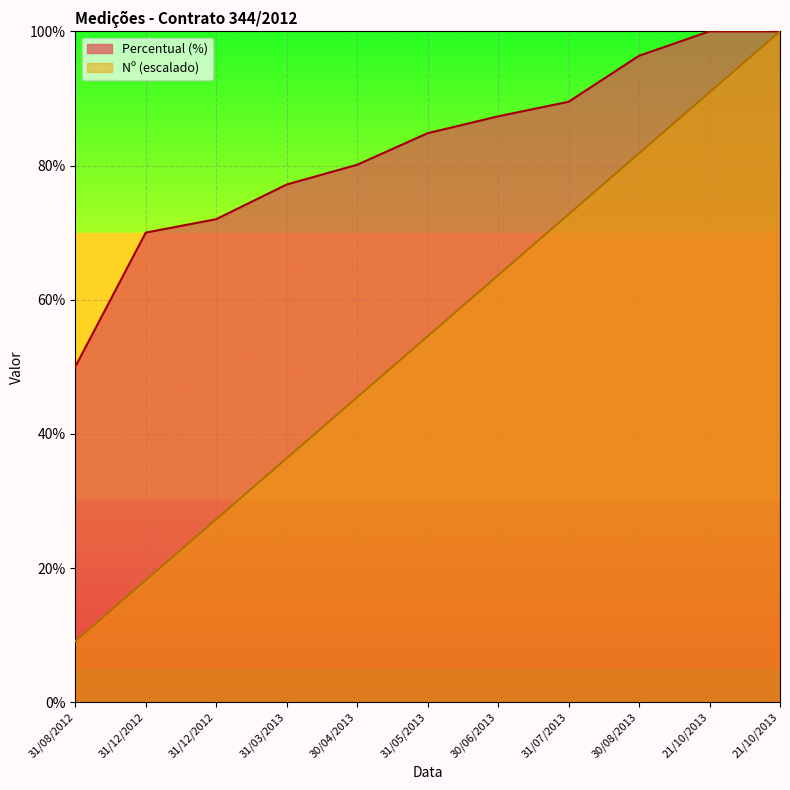

What is the sum of the Nº values at 30/04/2013 and 31/07/2013?

118.2